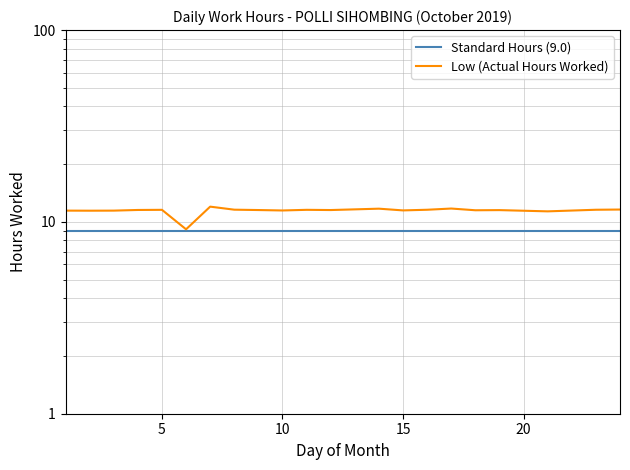

What are all the series names shown in the legend?

Standard Hours (9.0), Low (Actual Hours Worked)